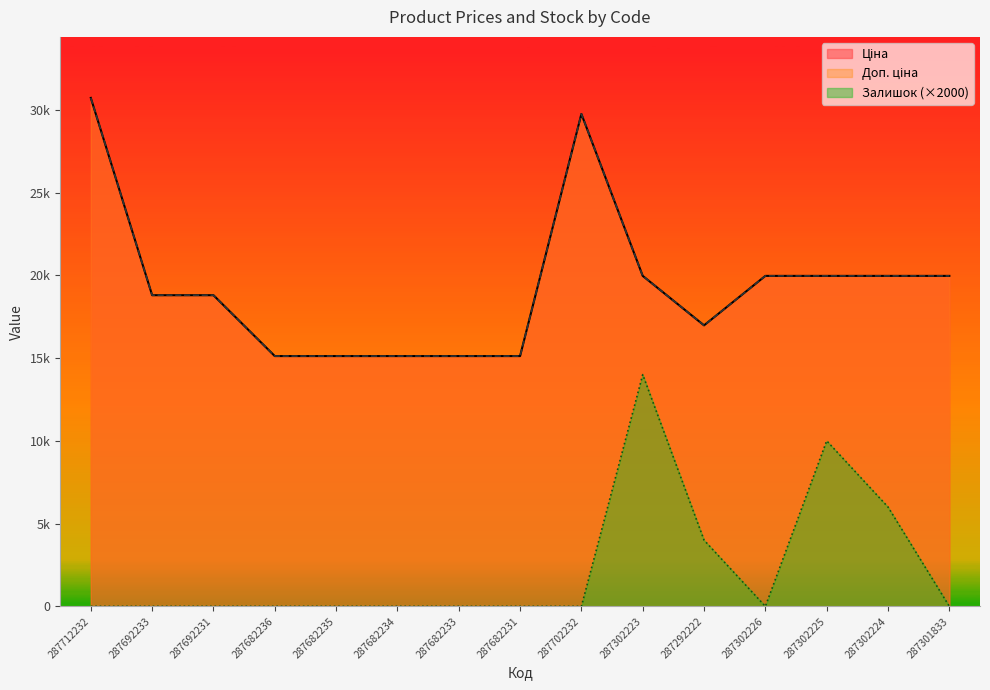

Rank the categories by Доп. ціна value from highest to lowest.

287712232, 287702232, 287302223, 287302226, 287302225, 287302224, 287301833, 287692233, 287692231, 287292222, 287682236, 287682235, 287682234, 287682233, 287682231